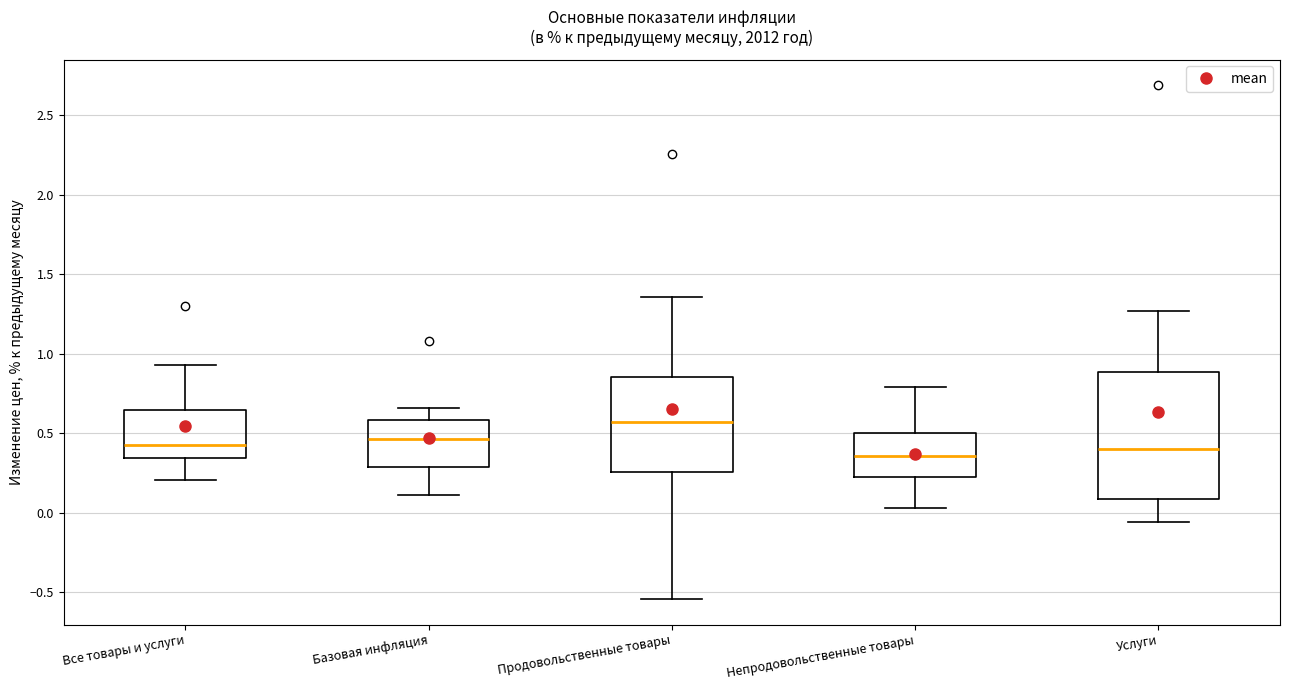

Reading left to right, transcribe this box plot: for each box, give where its median line is, the range the box spans, and where its two whiskers end, as read against the y-axis. The values are not printed on the chart, so give them approximately, as read against the axis.

Все товары и услуги: median 0.45, box 0.35 to 0.65, whiskers 0.20 to 0.95
Базовая инфляция: median 0.45, box 0.30 to 0.60, whiskers 0.10 to 0.65
Продовольственные товары: median 0.60, box 0.25 to 0.85, whiskers -0.55 to 1.35
Непродовольственные товары: median 0.35, box 0.25 to 0.50, whiskers 0.05 to 0.80
Услуги: median 0.40, box 0.10 to 0.90, whiskers -0.05 to 1.25